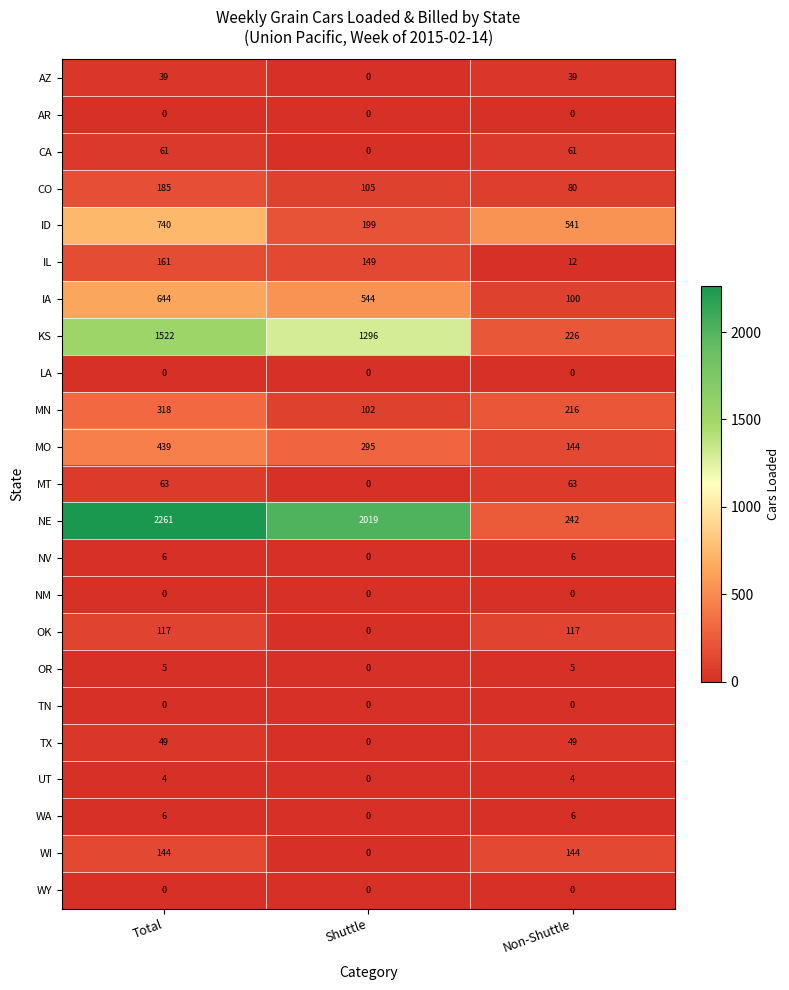

Count the number of categories in the chart.

3